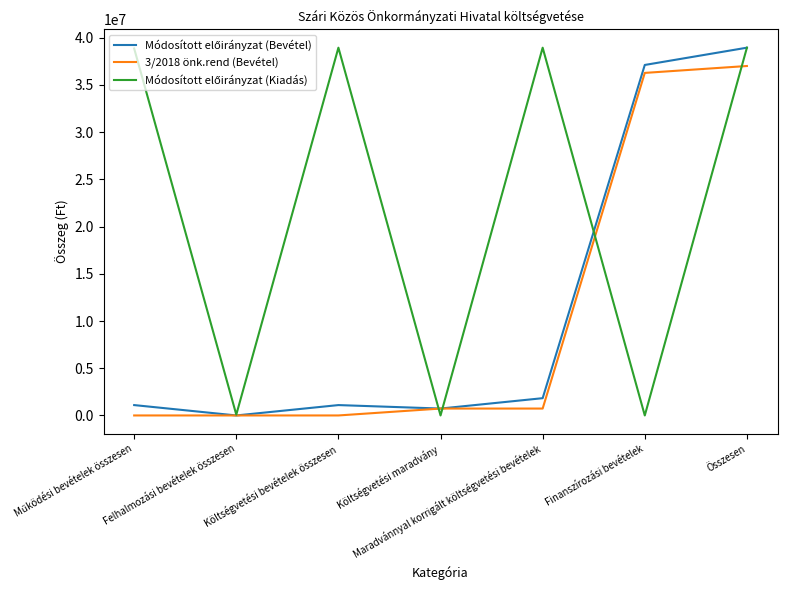

What is the difference between the highest and lowest values at Összesen?

1939548